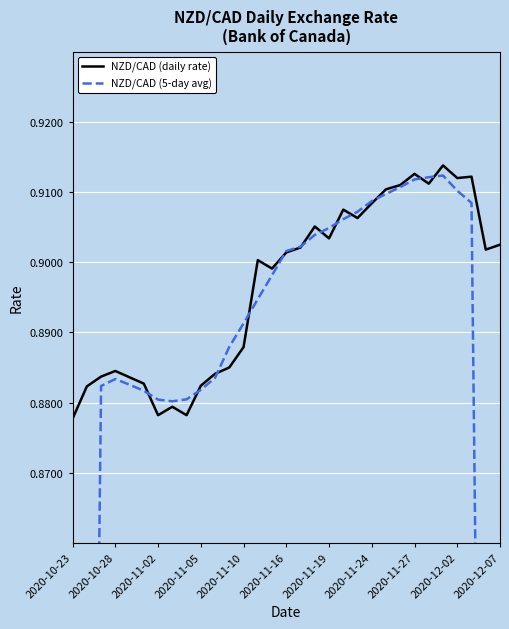

How many NZD/CAD (5-day avg) values are between 0 and 1?

31